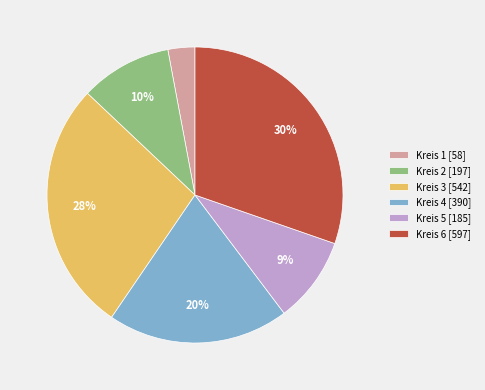

Is there a majority slice in this chart?

No